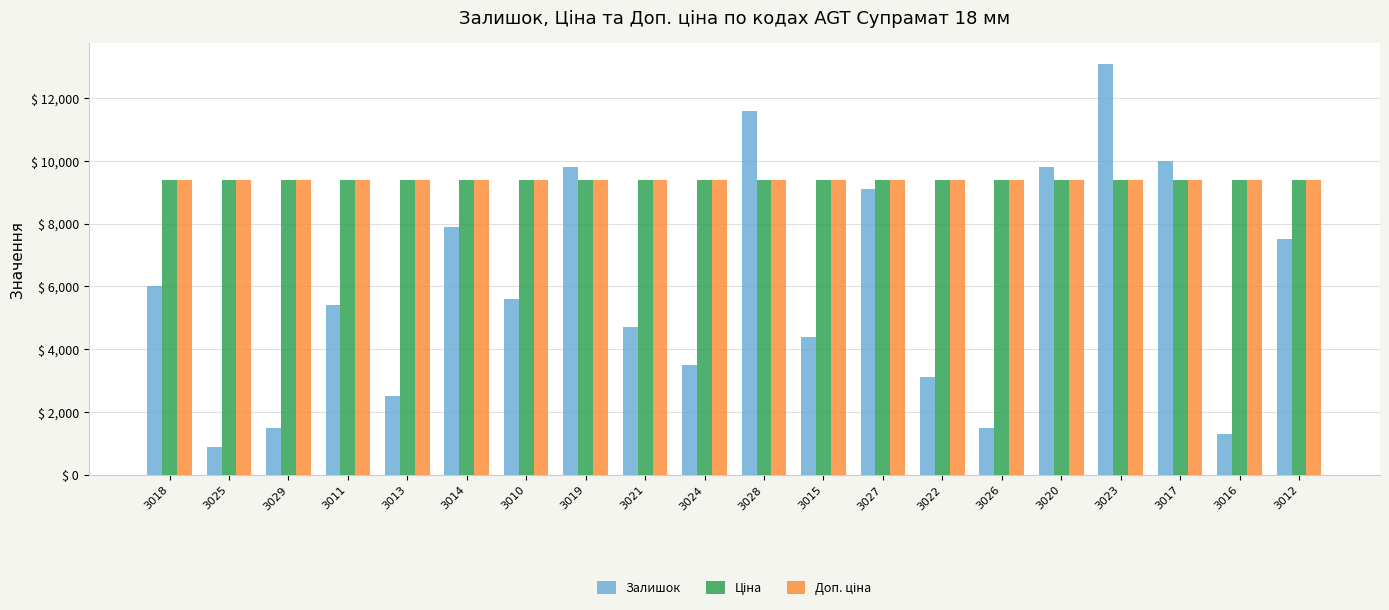

What is the total value across all series at 3027?

27858.6